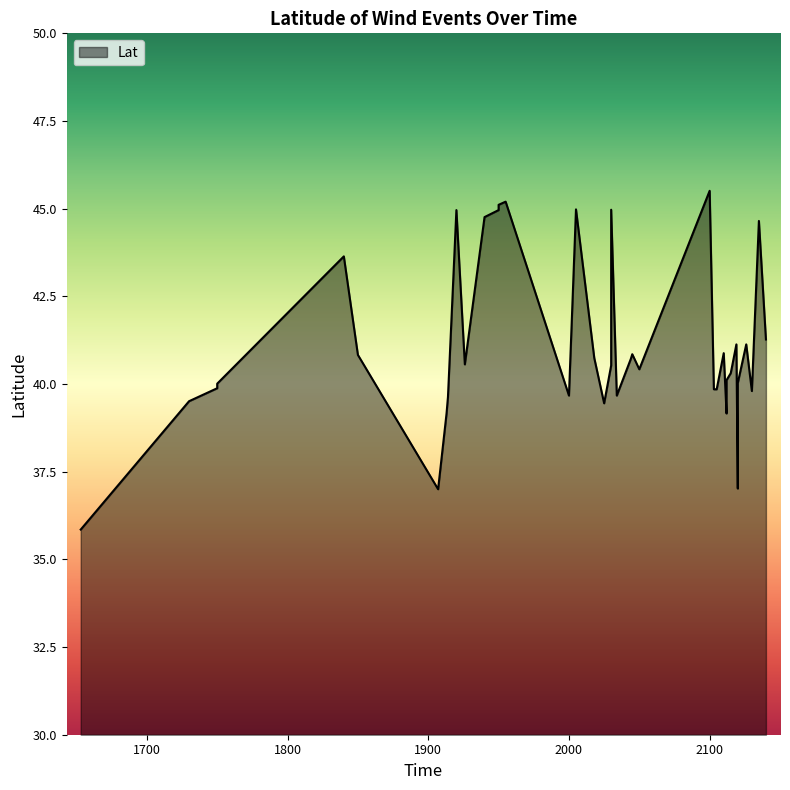

What is the value of the 23rd point from the left?

39.7